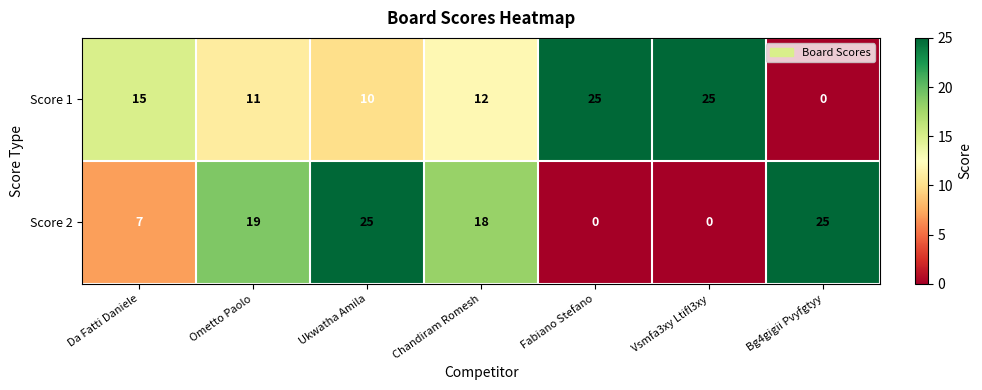

Reading left to right, extract all data points from this chart.

Score 1: 15	11	10	12	25	25	0
Score 2: 7	19	25	18	0	0	25